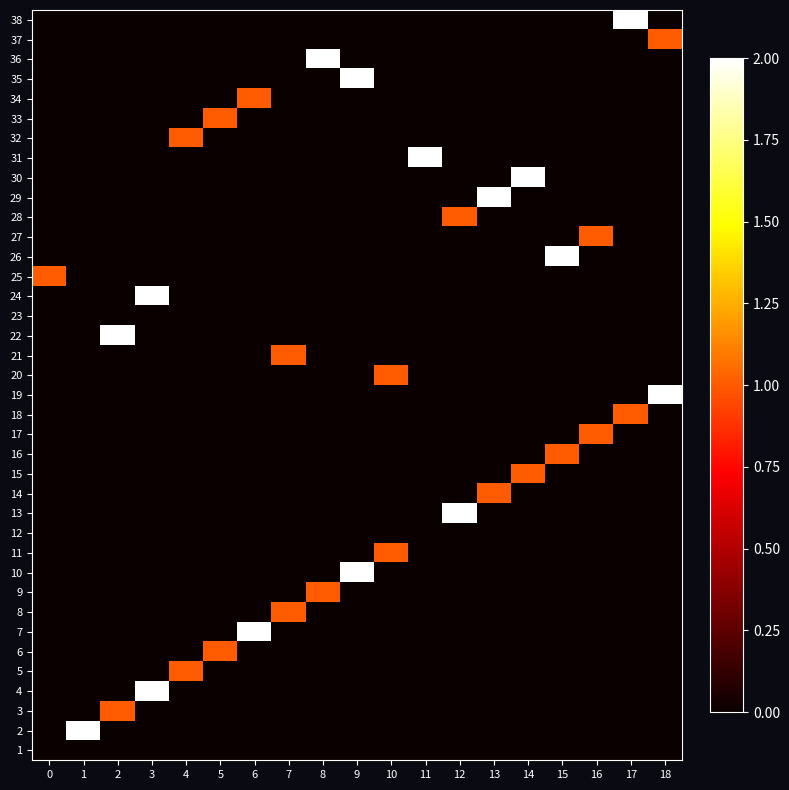

Count the number of data series in this chart.

38